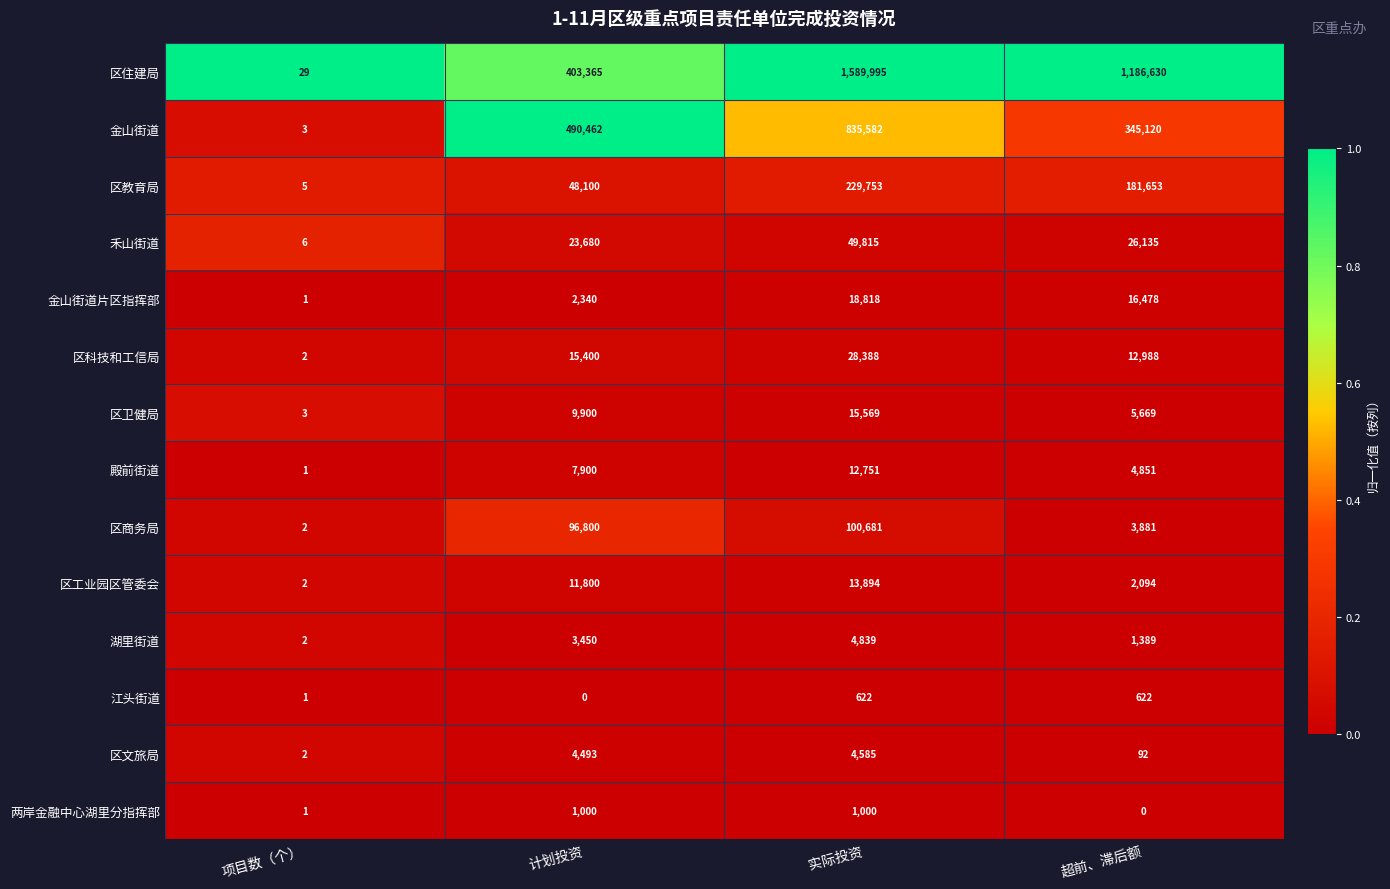

What is the difference between the 区文旅局 values at 项目数（个） and 超前、滞后额?

90